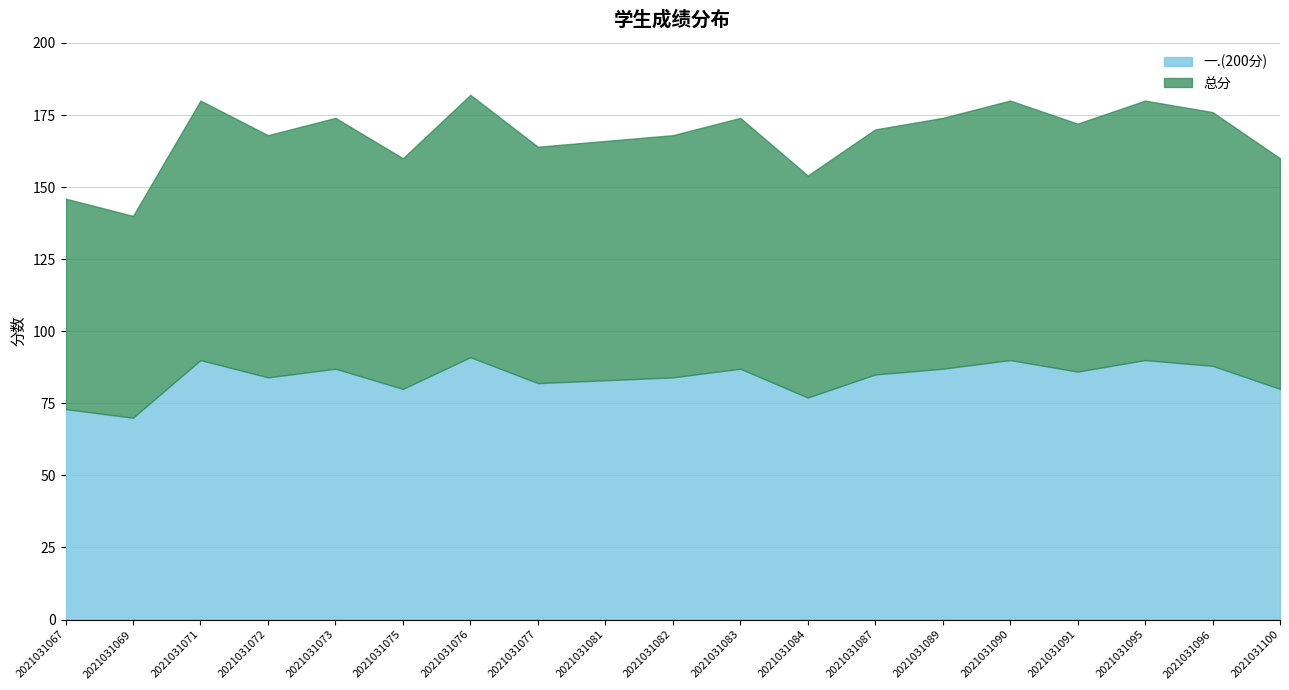

Between 2021031084 and 2021031095, which is larger?

2021031095